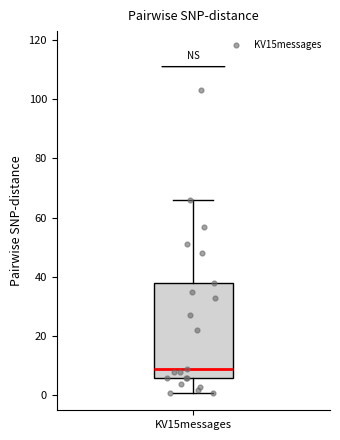

Where is the upper edge of the box for KV15messages on the y-axis? The values are not printed on the chart, so give them approximately, as read against the axis.

38